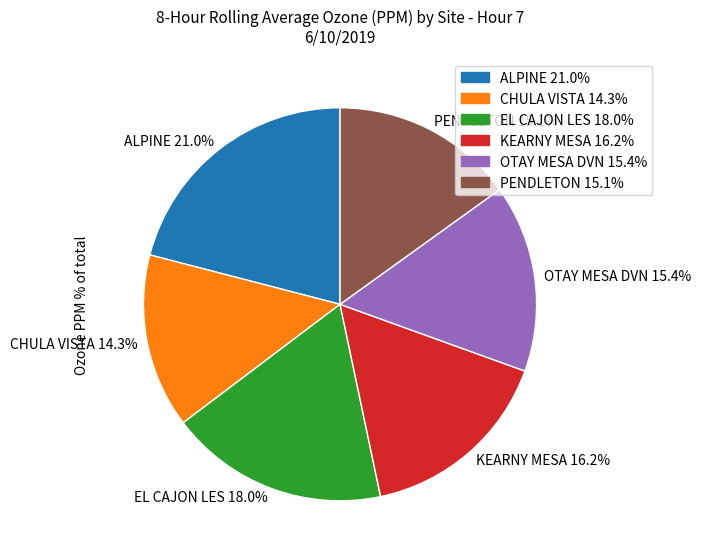

True or false: CHULA VISTA accounts for 14% of the total.

True